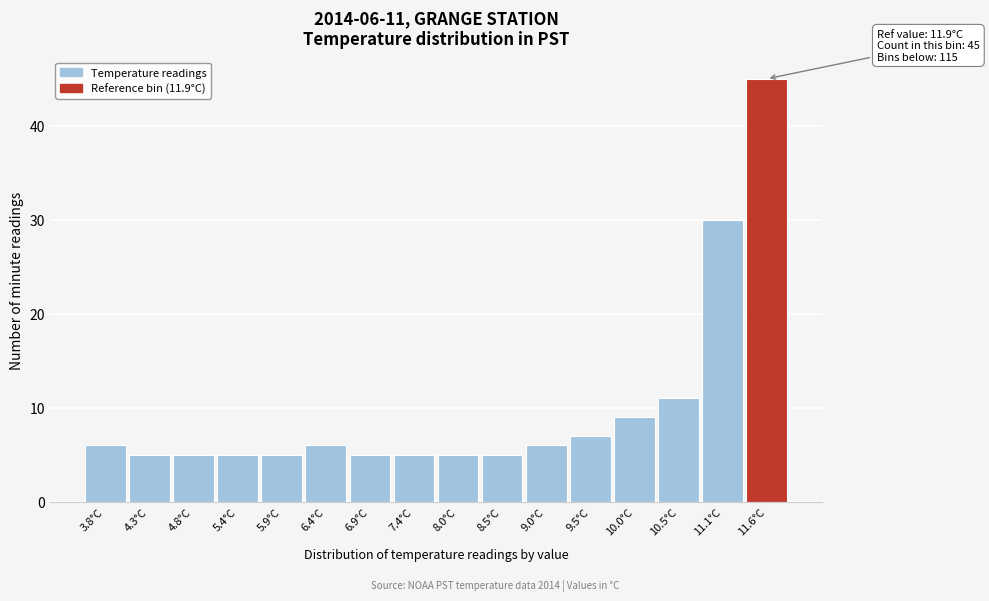

Reading left to right, list all the values displayed in this chart.

6	5	5	5	5	6	5	5	5	5	6	7	9	11	30	45